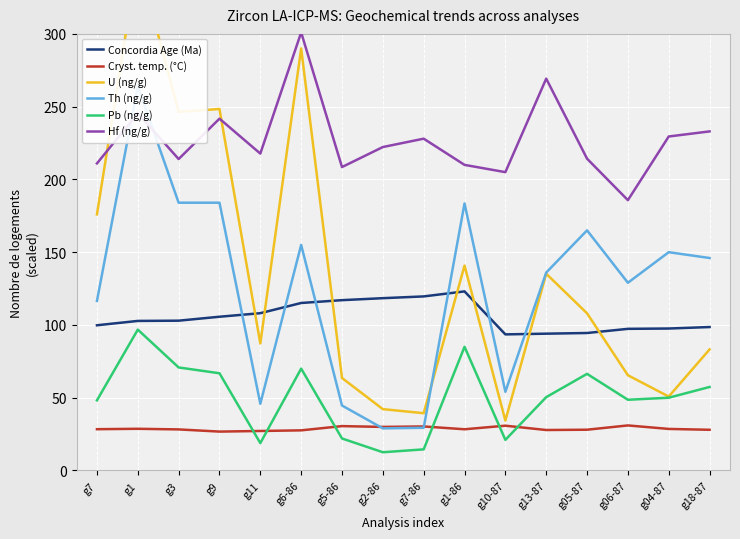

At which label does Cryst. temp. (°C) reach its peak?

g06-87